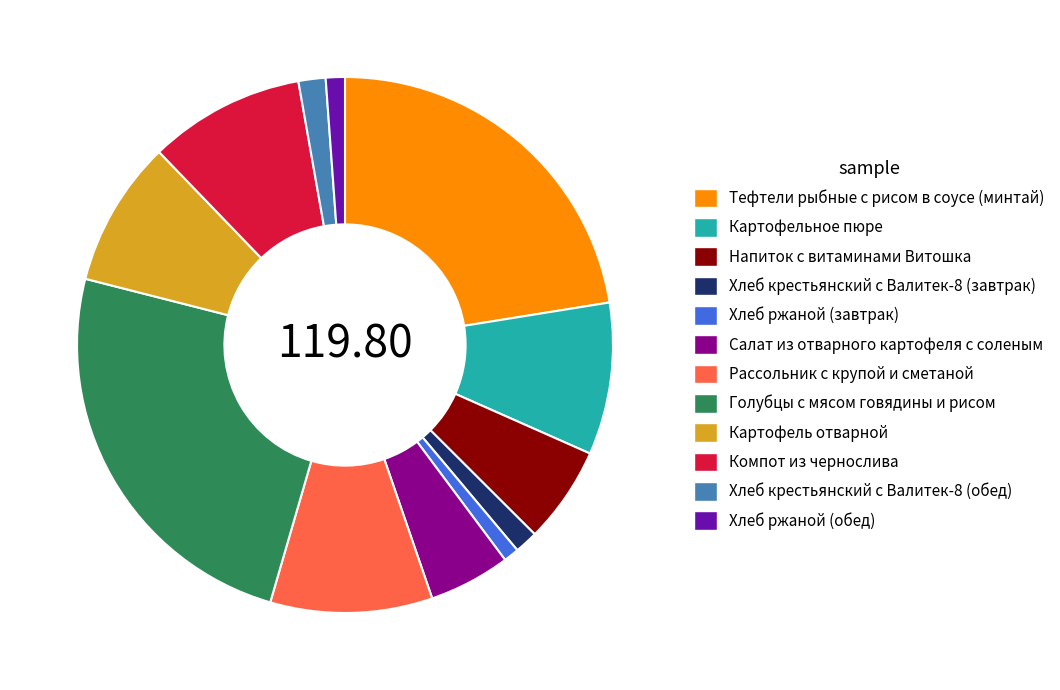

How many slices are in this pie chart?

12